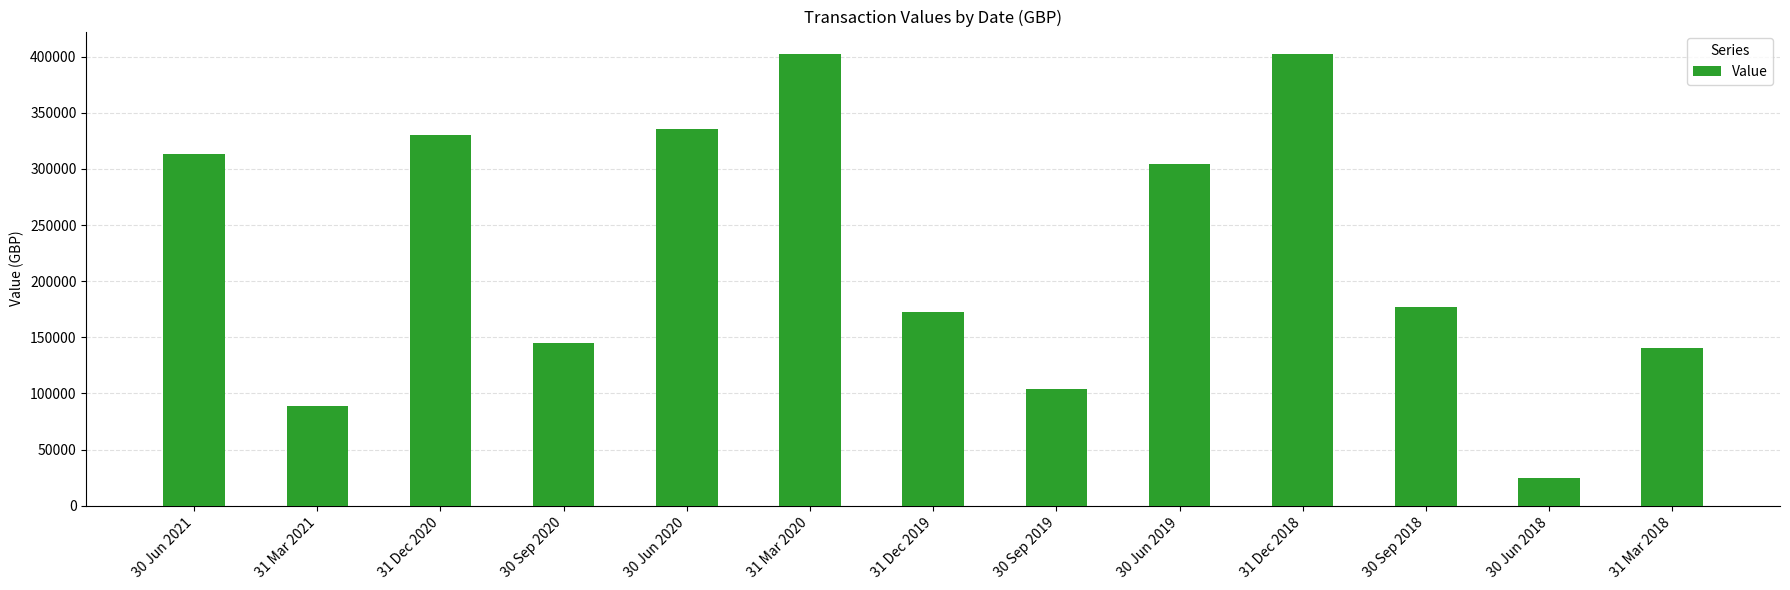

What is the value of the 5th bar from the left?

335539.5